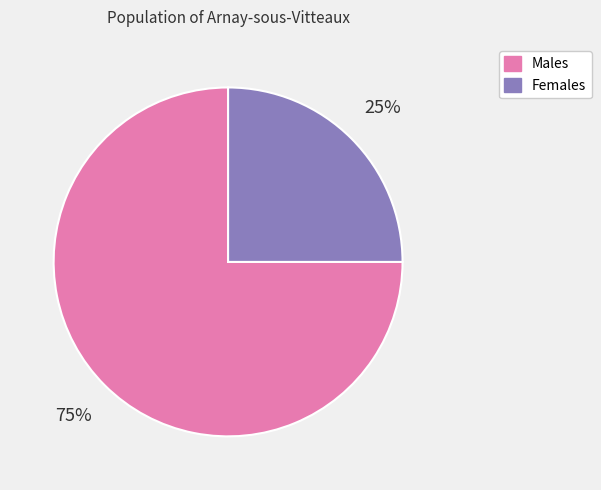

Between Females and Males, which is larger?

Males